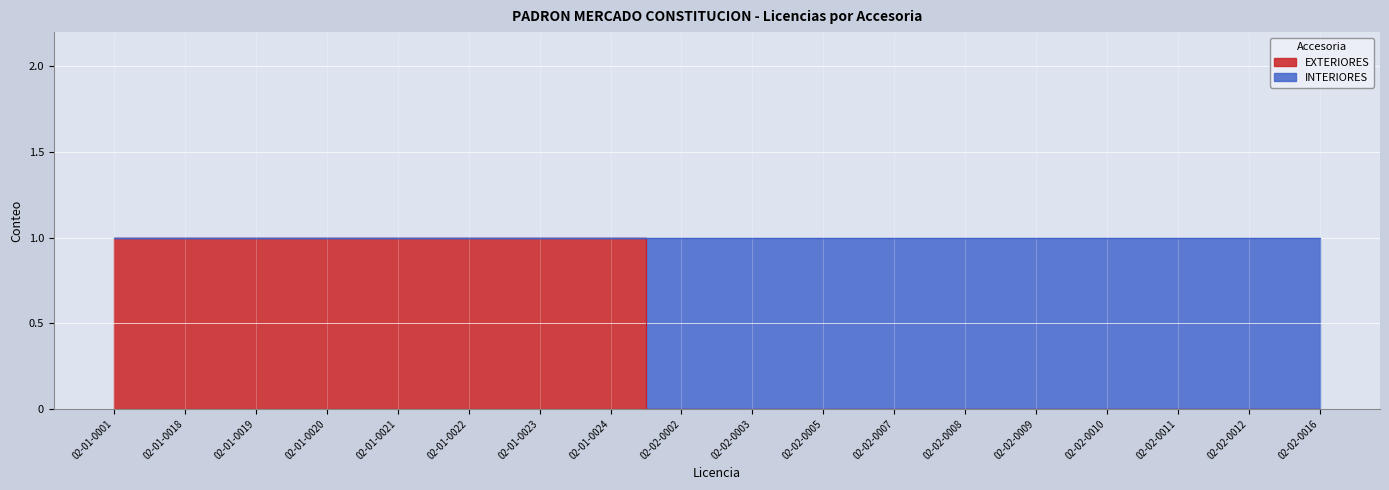

Rank the categories by value from highest to lowest.

02-01-0001, 02-01-0018, 02-01-0019, 02-01-0020, 02-01-0021, 02-01-0022, 02-01-0023, 02-01-0024, 02-02-0002, 02-02-0003, 02-02-0005, 02-02-0007, 02-02-0008, 02-02-0009, 02-02-0010, 02-02-0011, 02-02-0012, 02-02-0016